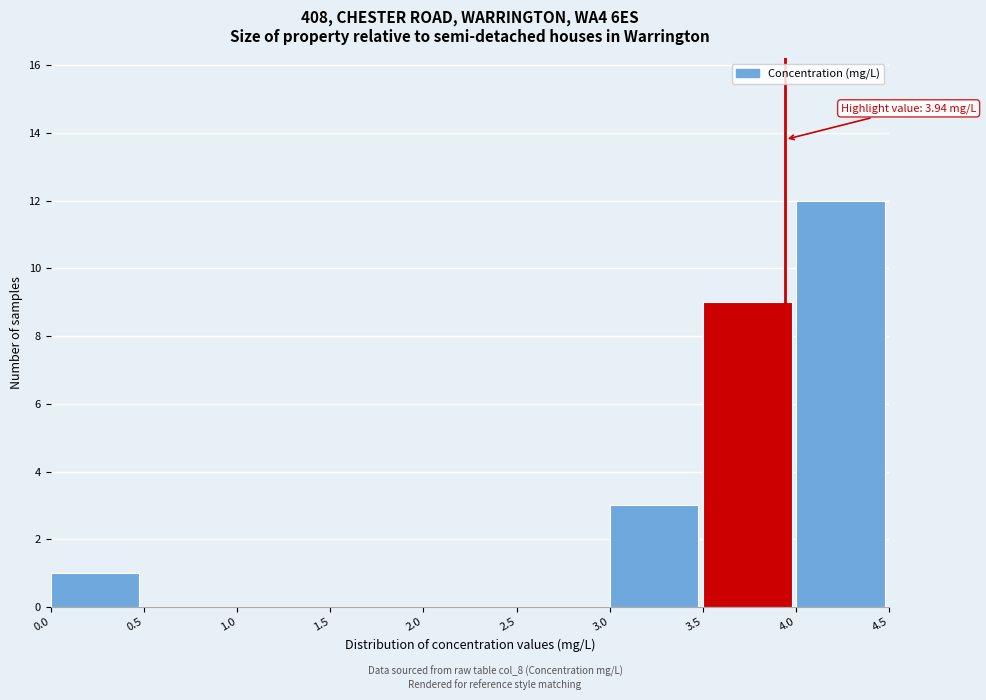

Over which range of the x-axis is the bar tallest?

4.0 to 4.5